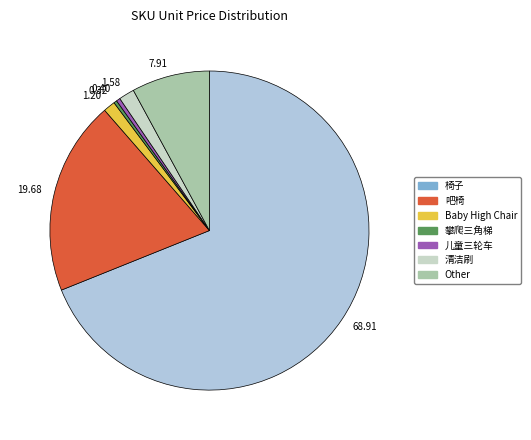

Which has a higher value, 68.91 or 0.40?

68.91